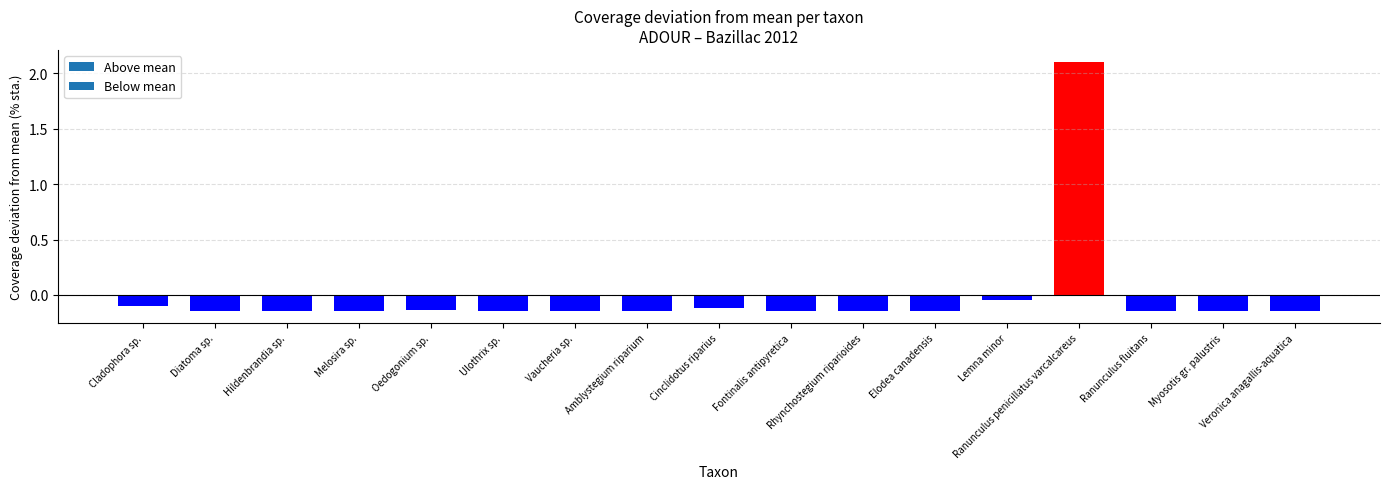

Where does the data first go above 0?

Ranunculus penicillatus varcalcareus